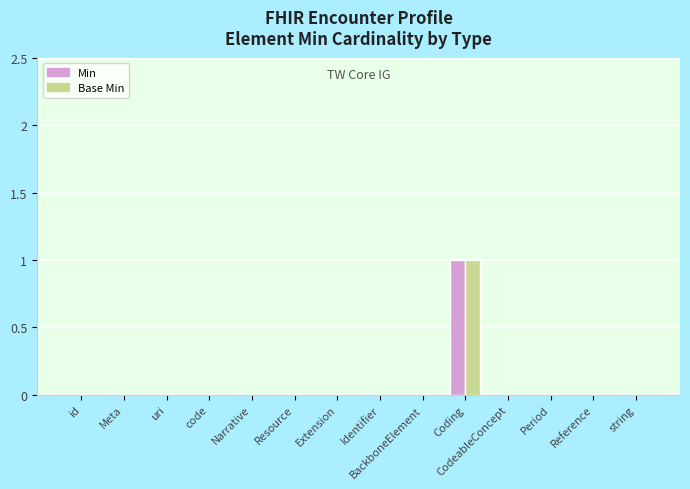

At which category does the chart reach its peak across all series?

Coding